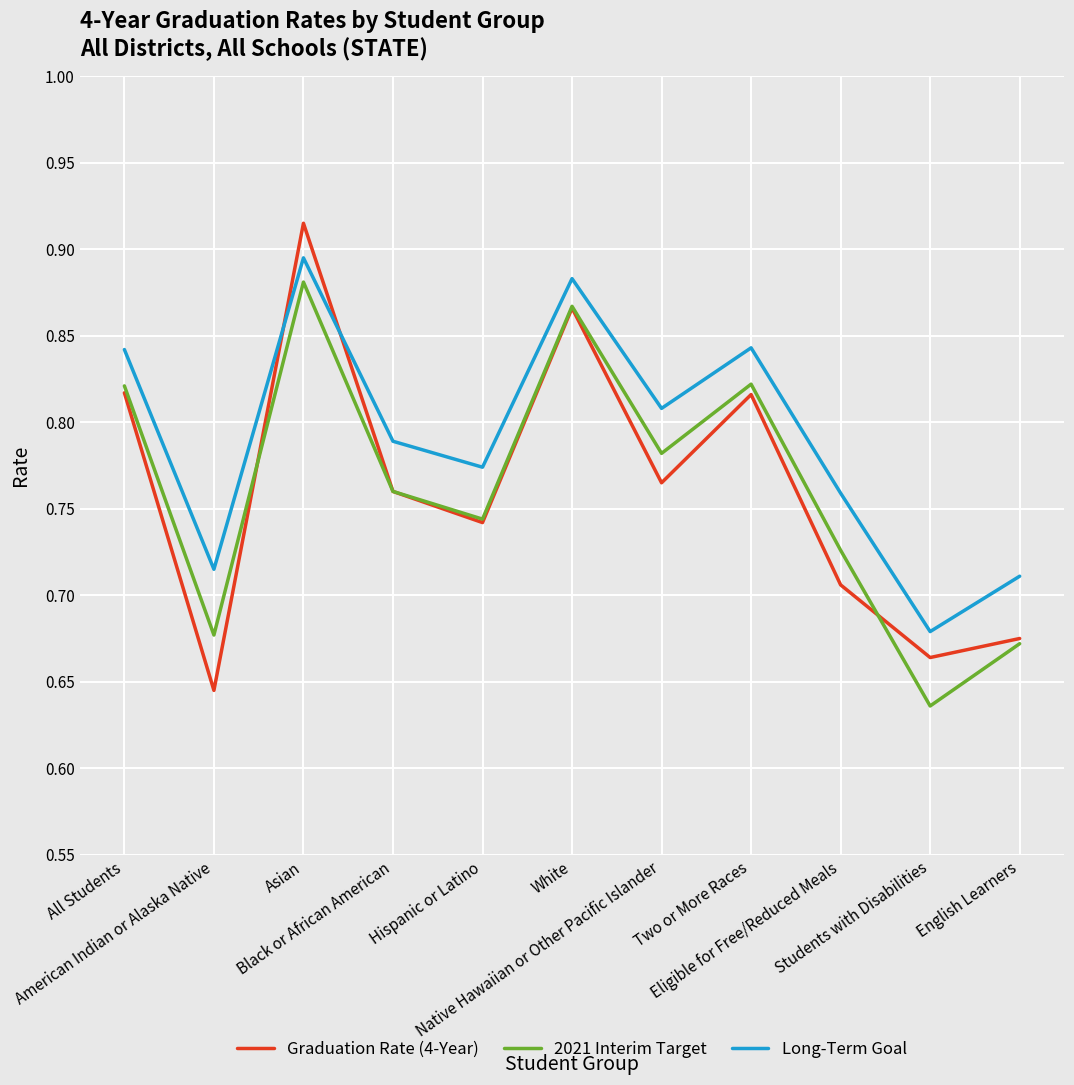

Count the 2021 Interim Target values in the range 0 to 1.

11